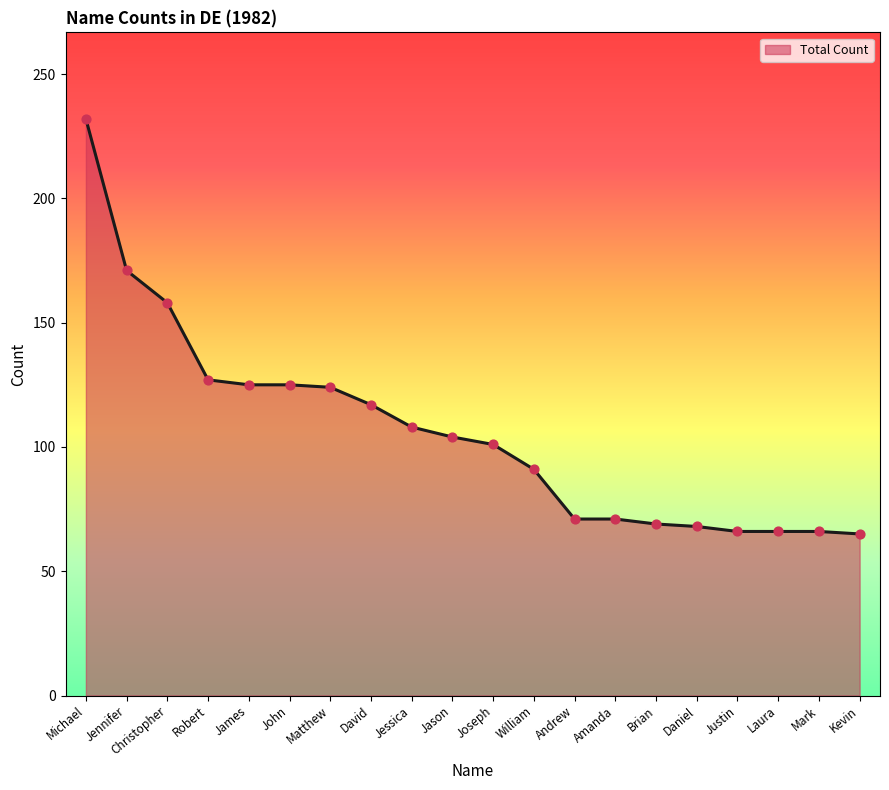

Between Laura and Brian, which is larger?

Brian